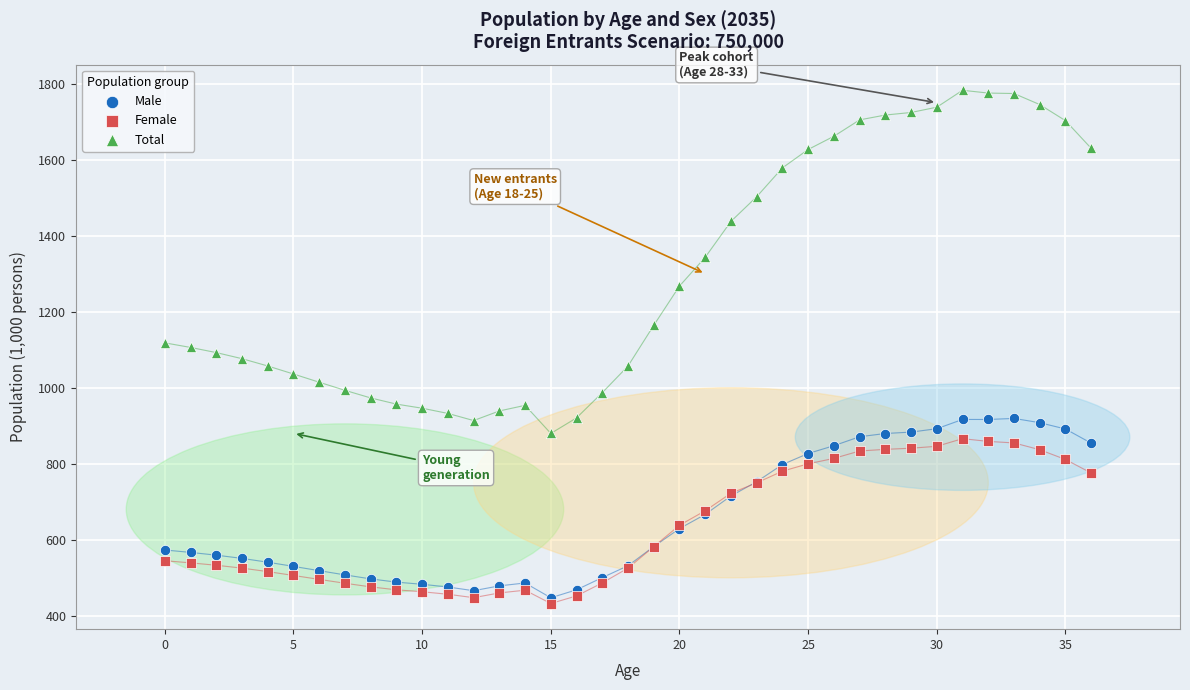

Which series reaches the minimum Y coordinate?

Female